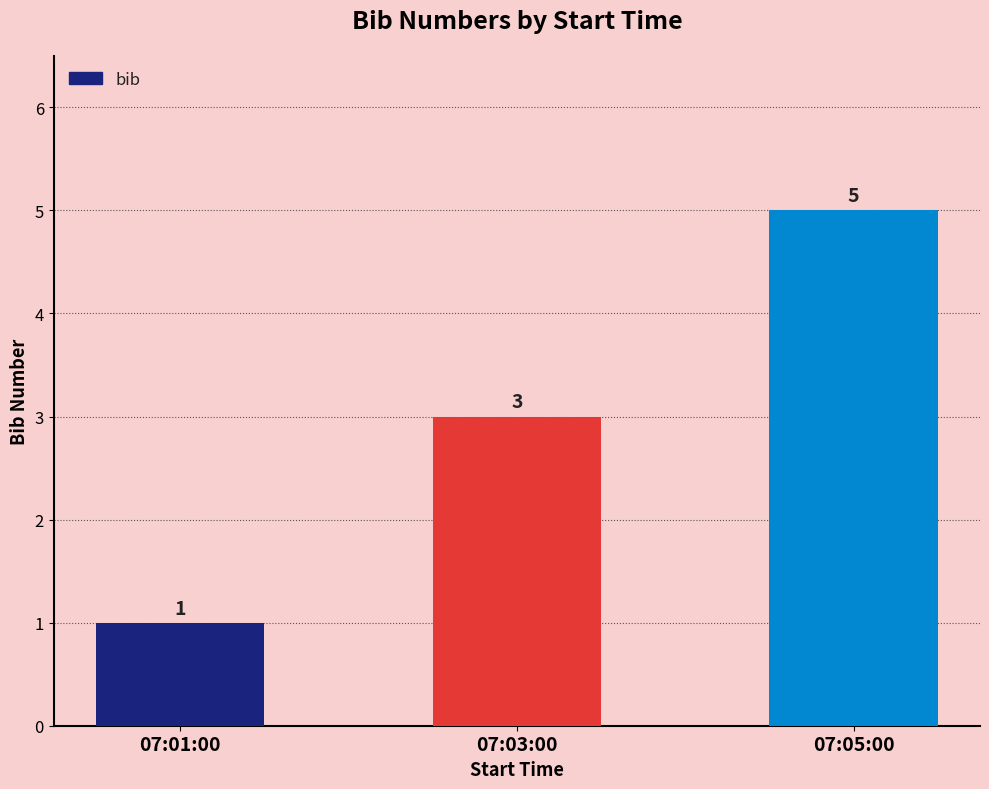

What is the sum of the values at 07:05:00 and 07:03:00?

8